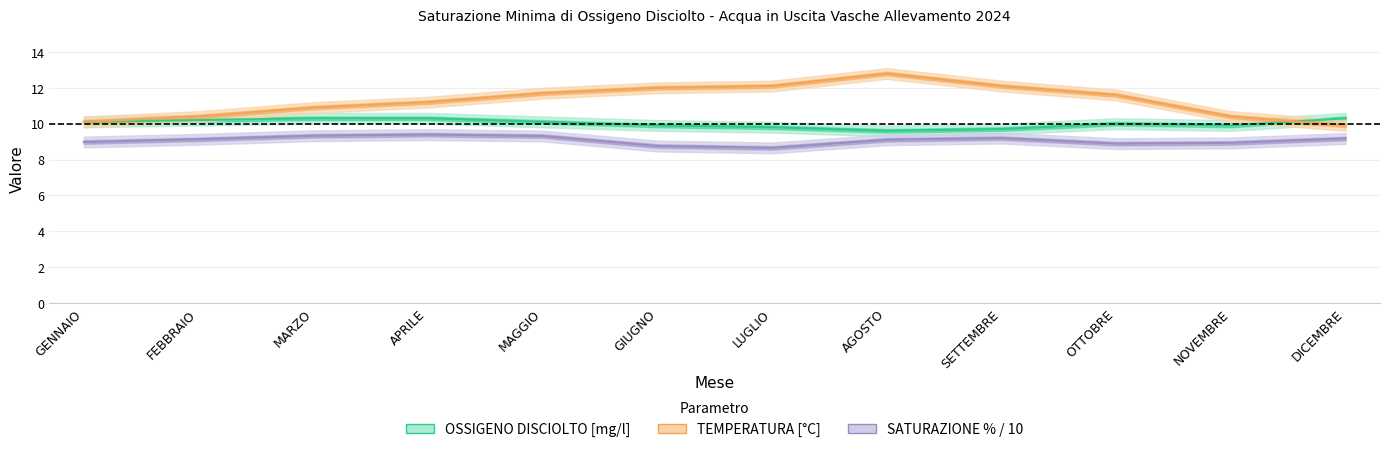

What is the average value of the SATURAZIONE % / 10 series?

9.1